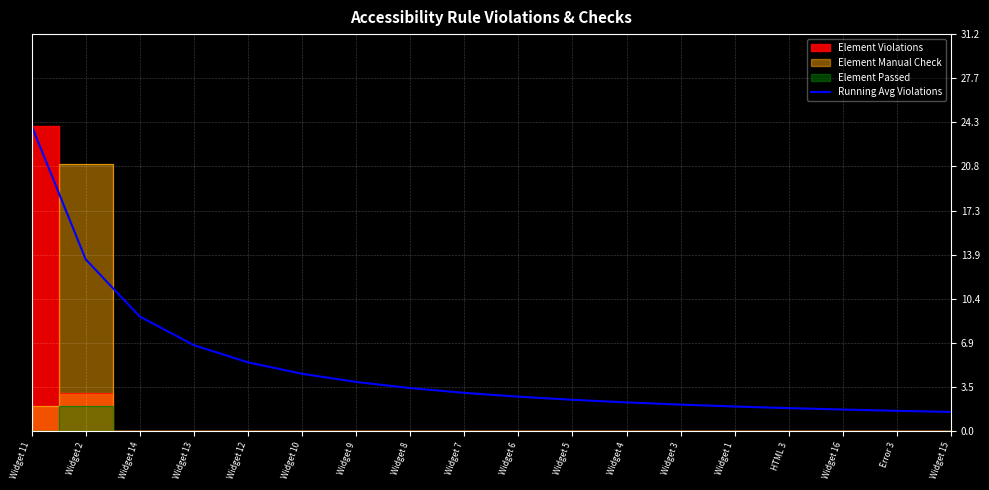

How many categories are shown in the chart?

18